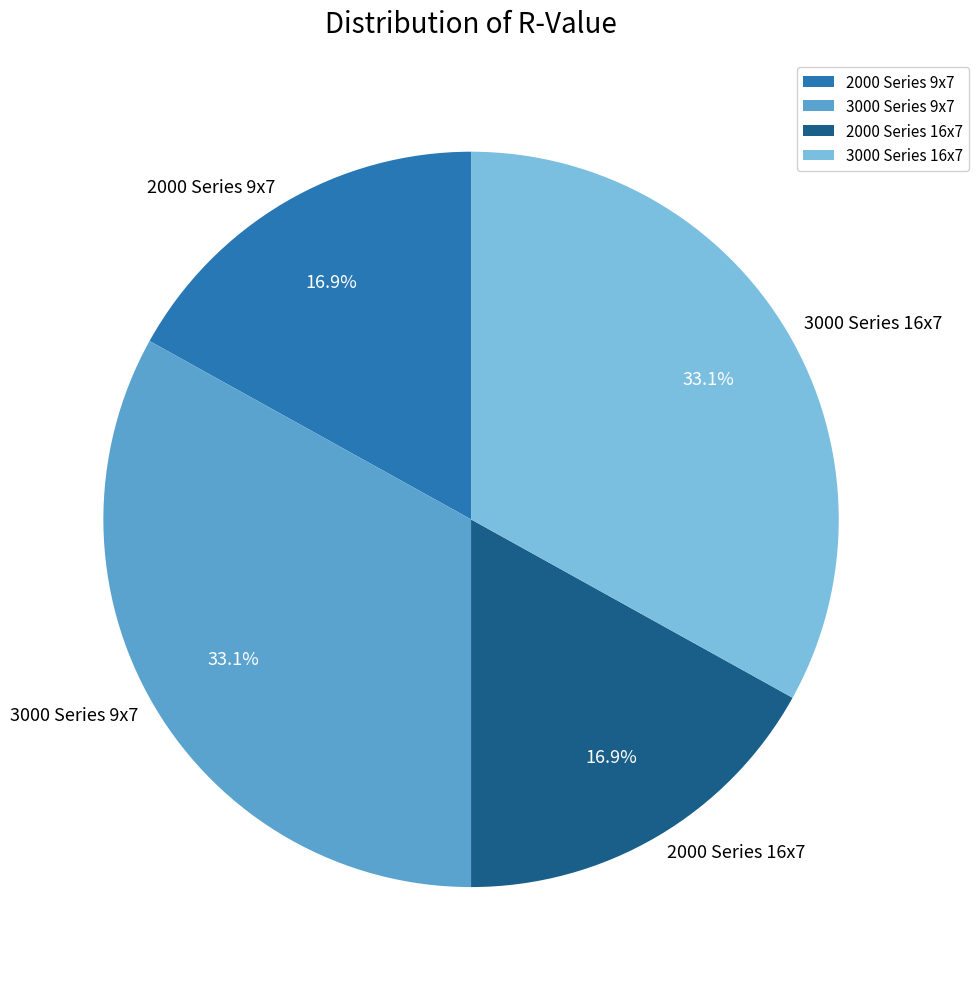

To the nearest percent, what percentage of the pie is 3000 Series 16x7?

33%